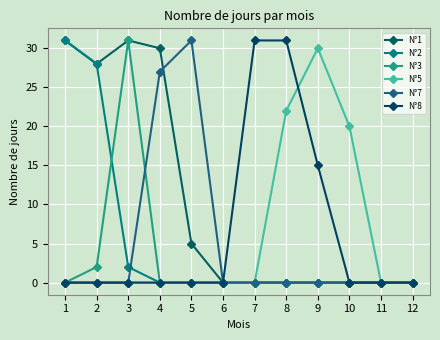

At which label is N°8 closest to 15?

9